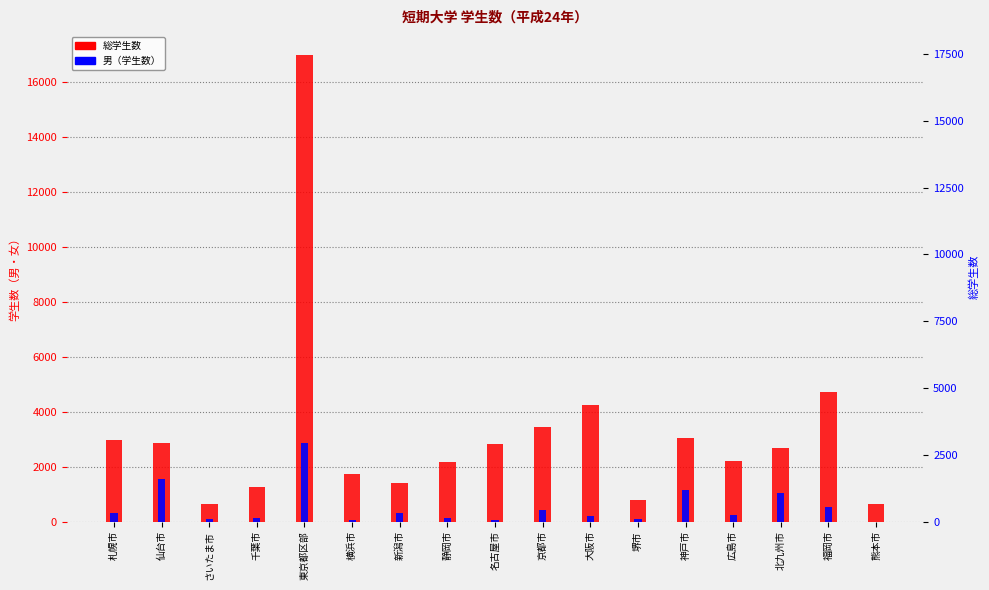

What is the approximate value of 男（学生数） at 京都市, to the nearest 100?

400